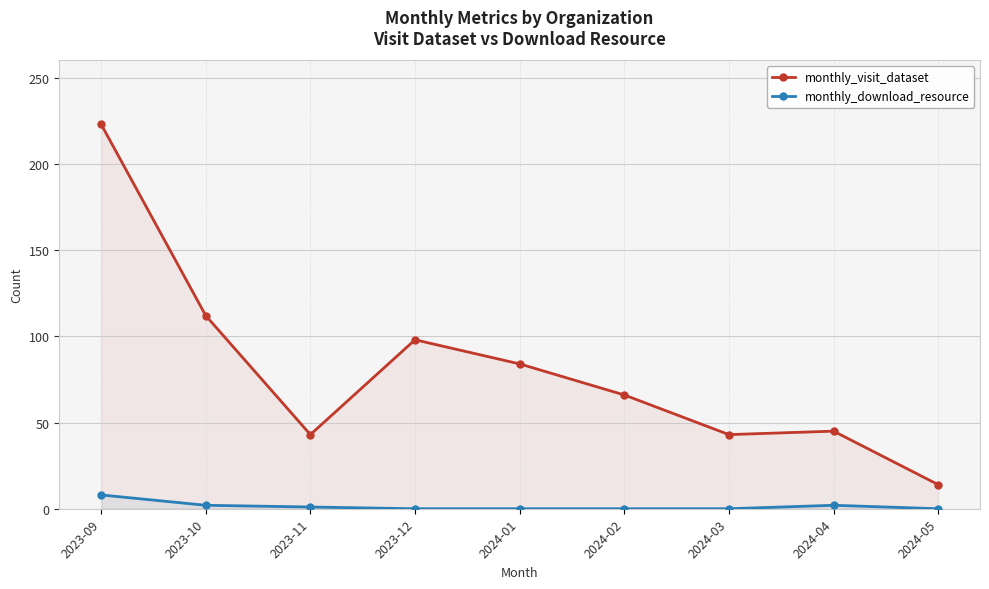

The value of monthly_download_resource at 2024-02 is -3. True or false?

False